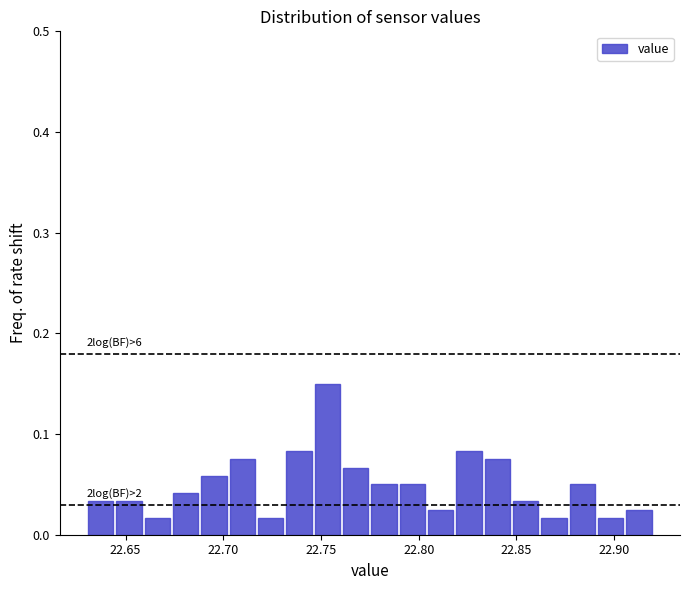

Around what value on the x-axis is the tallest bar? Give the approximate position of its centre, as read against the axis.

22.755